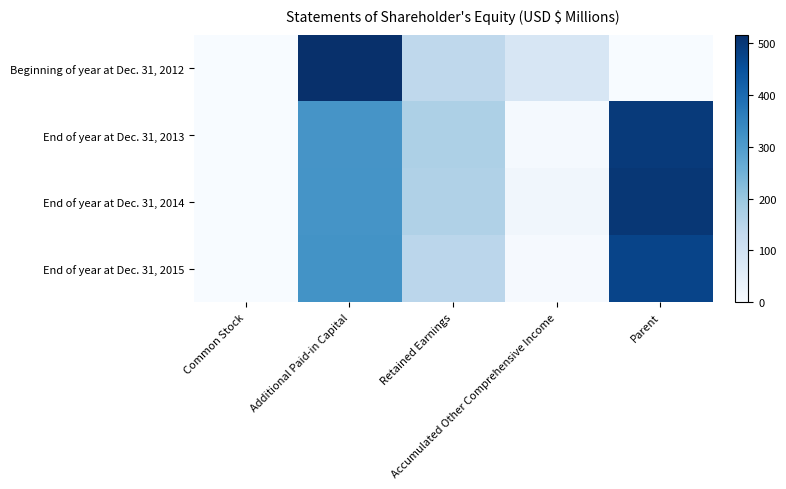

Which label corresponds to the largest value in the chart?

Additional Paid-in Capital